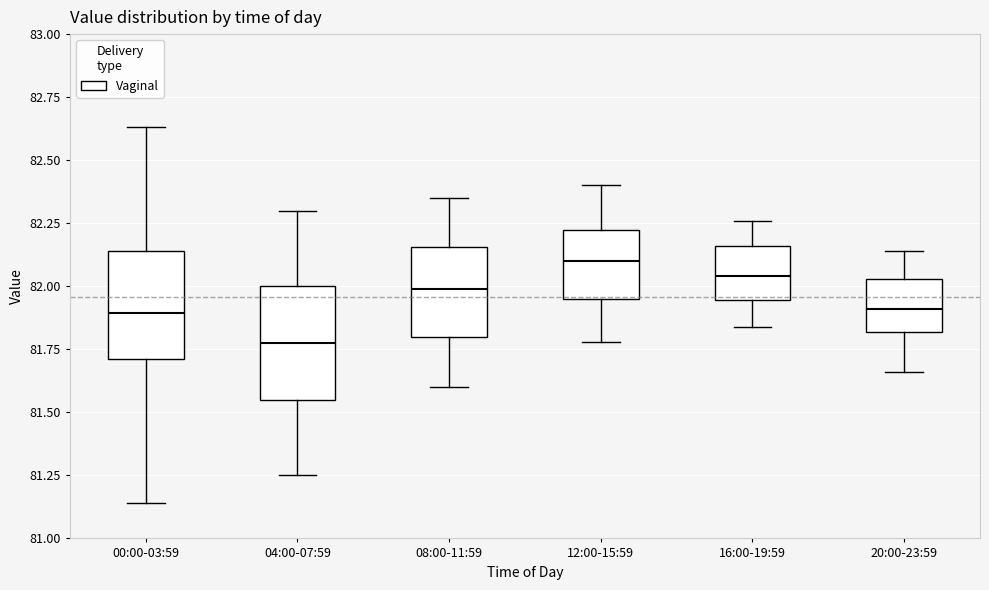

Where does the upper whisker of the box for 00:00-03:59 end on the y-axis? The values are not printed on the chart, so give them approximately, as read against the axis.

82.65